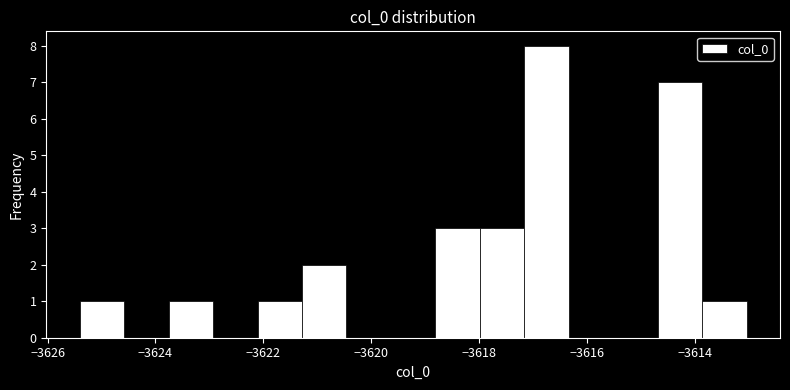

Reading left to right, list every bar in this chart as the range it spans on the x-axis followed by its height. Neither the bar edges nor the heights are printed on the chart, so give them approximately, as read against the axes.

-3625.4 to -3624.6: 1
-3624.6 to -3623.8: 0
-3623.8 to -3623.0: 1
-3623.0 to -3622.2: 0
-3622.2 to -3621.2: 1
-3621.2 to -3620.4: 2
-3620.4 to -3619.6: 0
-3619.6 to -3618.8: 0
-3618.8 to -3618.0: 3
-3618.0 to -3617.2: 3
-3617.2 to -3616.4: 8
-3616.4 to -3615.6: 0
-3615.6 to -3614.6: 0
-3614.6 to -3613.8: 7
-3613.8 to -3613.0: 1